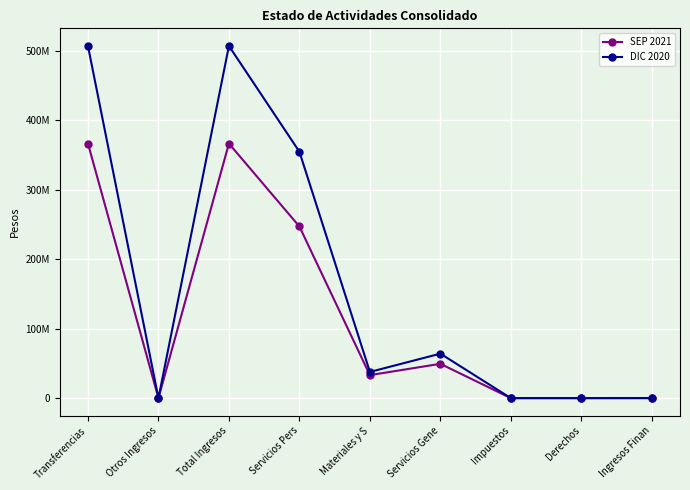

Does the chart have visible grid lines?

Yes